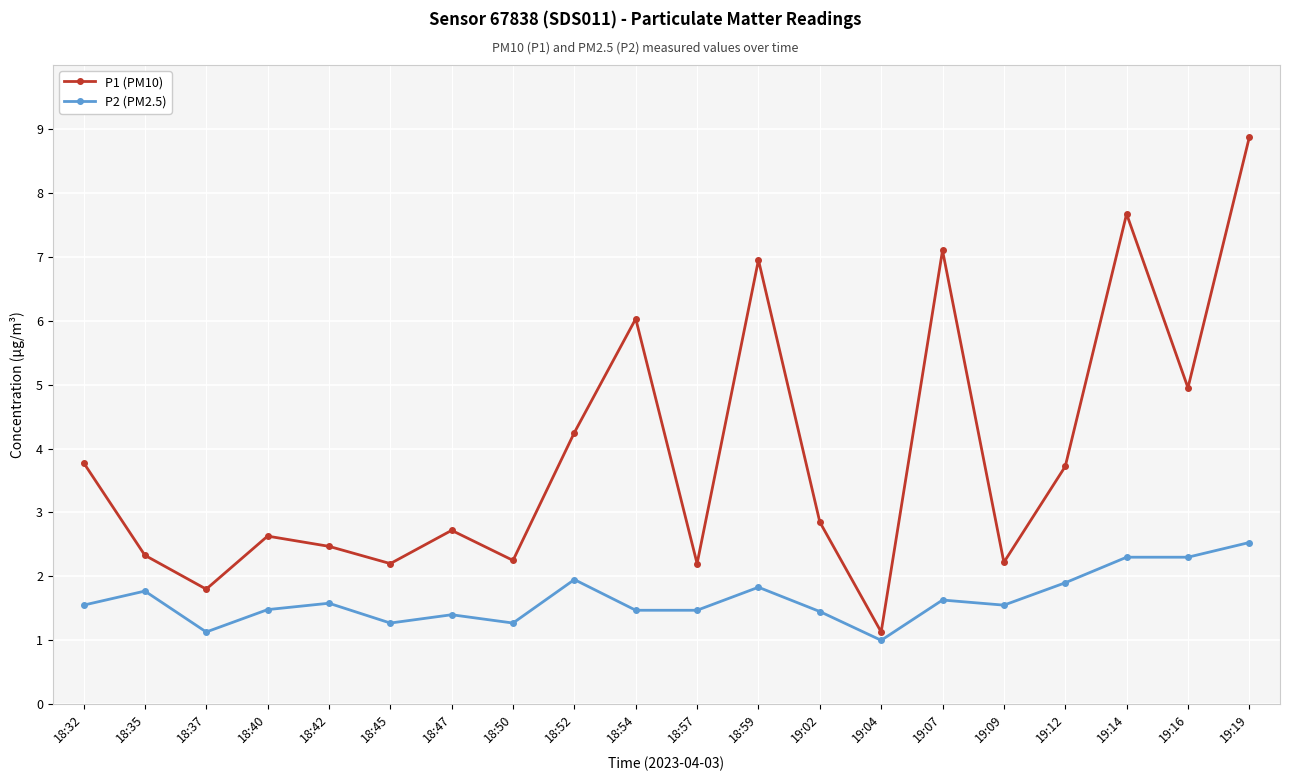

What is the difference between the second highest and second lowest values in the P2 (PM2.5) series?

1.2